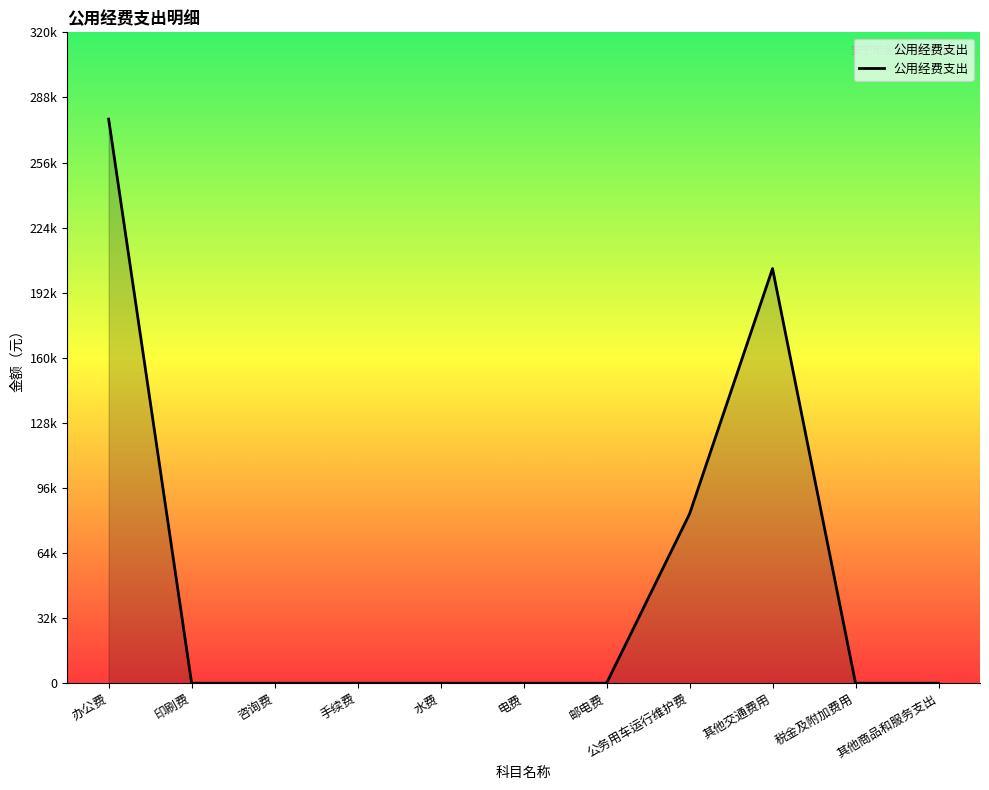

Which label corresponds to the smallest value in the chart?

印刷费